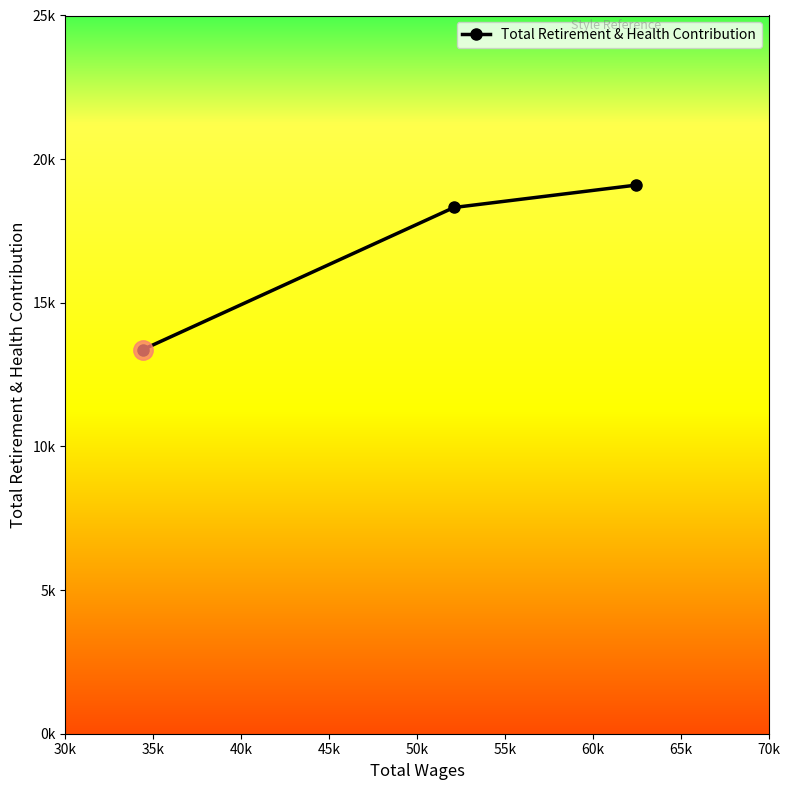

Is this an area chart (filled region under the line)?

No